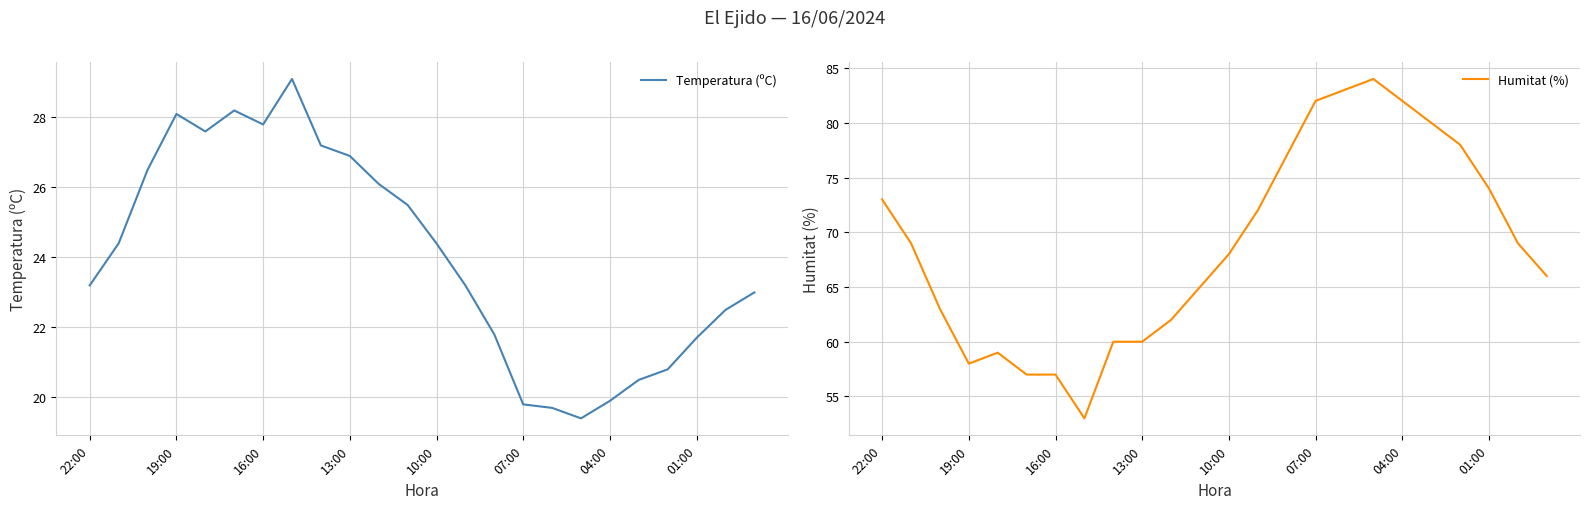

What is the maximum value for Temperatura (ºC)?

29.1